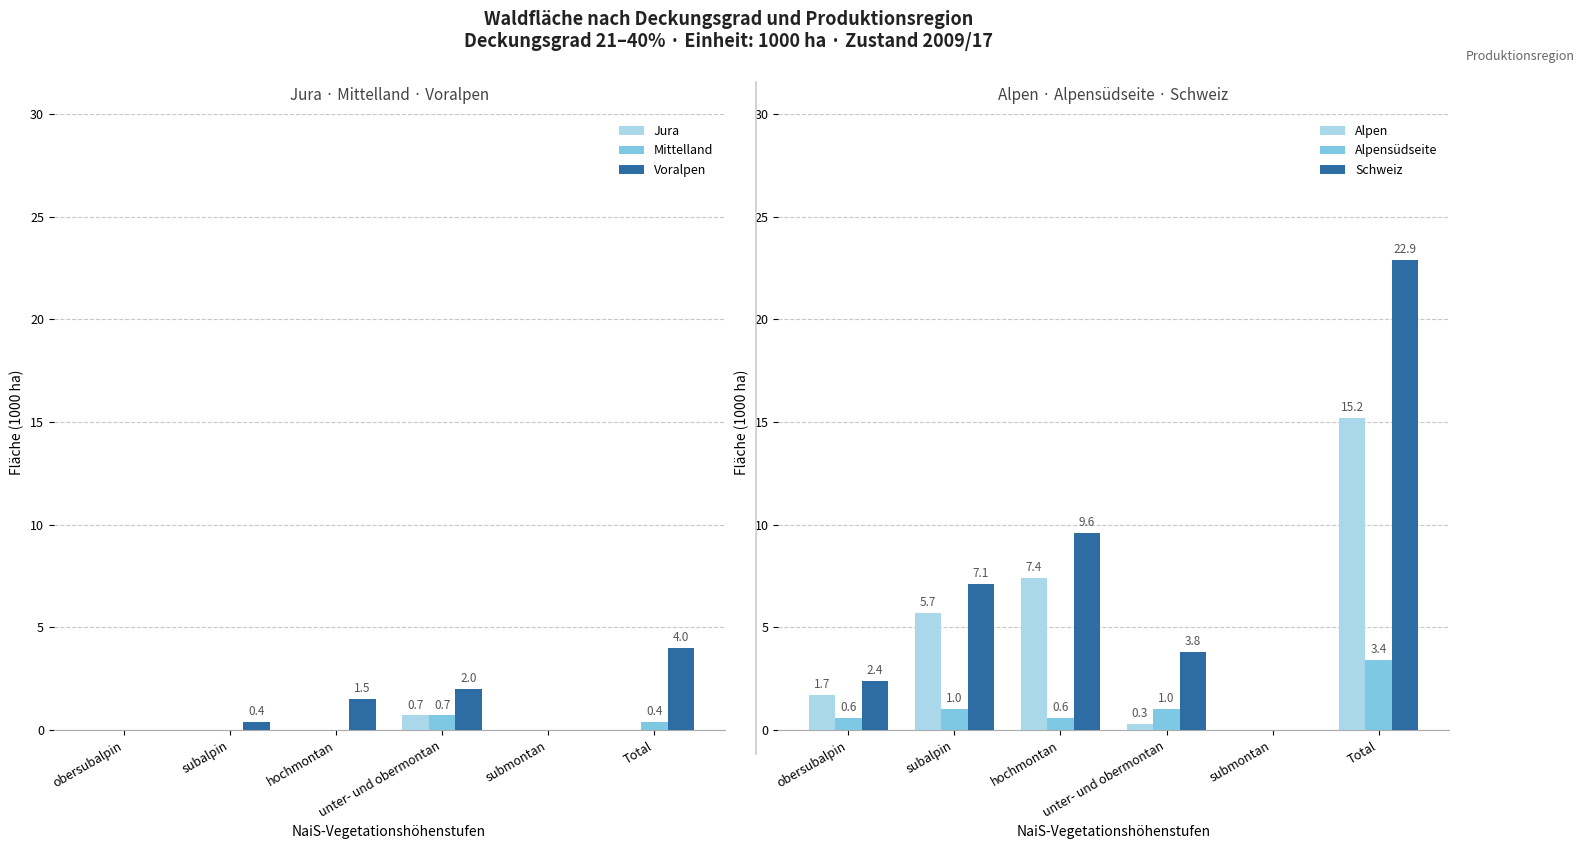

List the series in order of their peak value, lowest first.

Jura, Mittelland, Alpensüdseite, Voralpen, Alpen, Schweiz